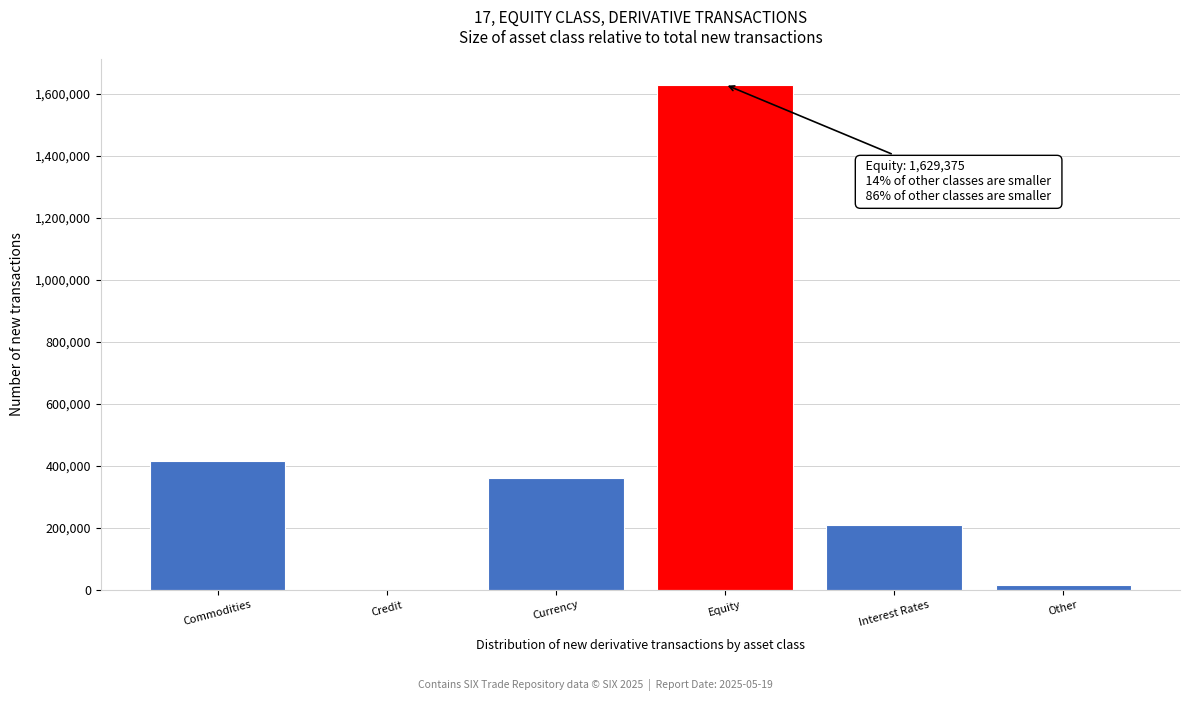

Reading left to right, list all the values displayed in this chart.

Commodities=416522	Credit=413	Currency=360413	Equity=1629375	Interest Rates=207716	Other=14119